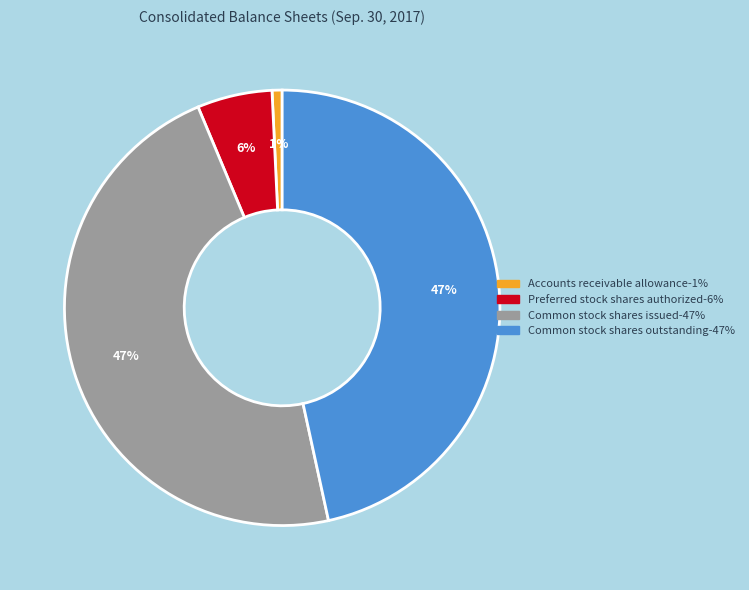

To the nearest percent, what is the difference between the largest and smallest slice percentages?

46%